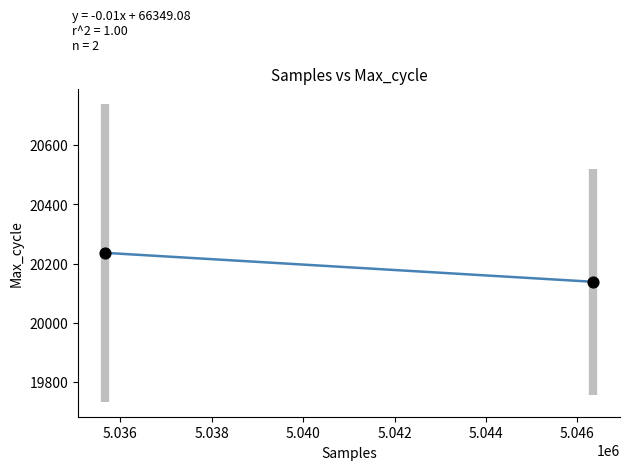

What is the range of Y values (max minus min)?

97.8